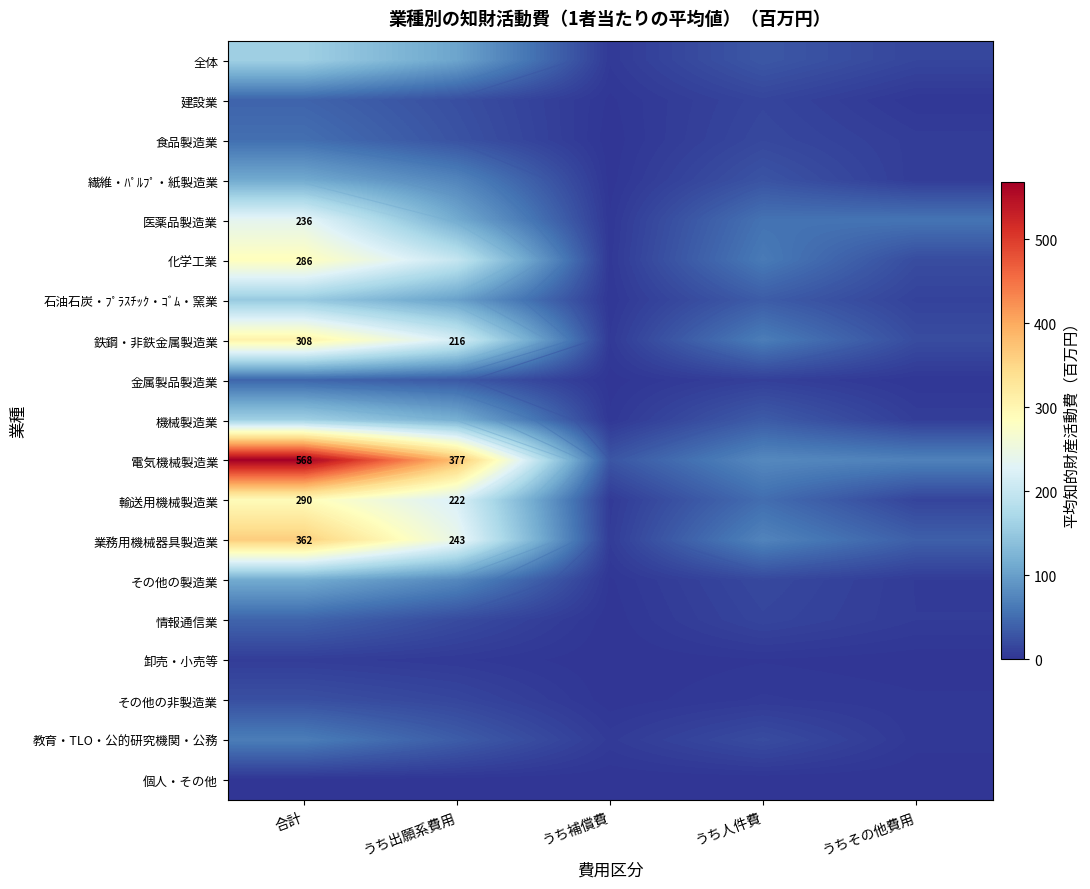

At how many categories does at least one series exceed 320?

2